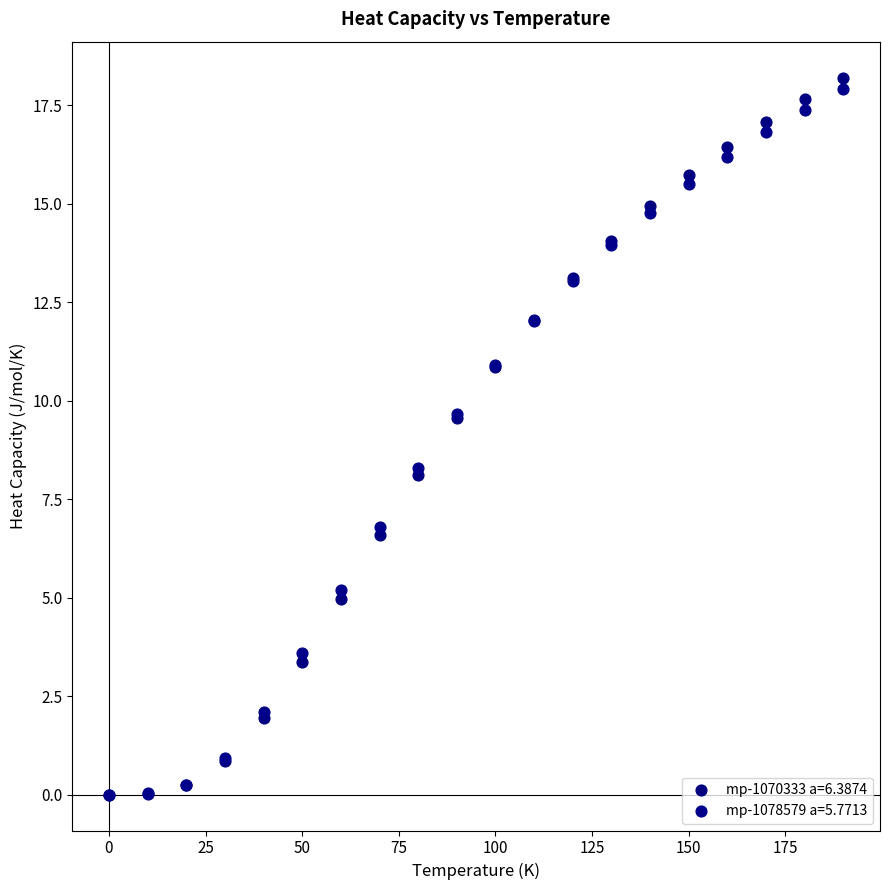

Which series contains the highest Y value?

mp-1070333 a=6.3874